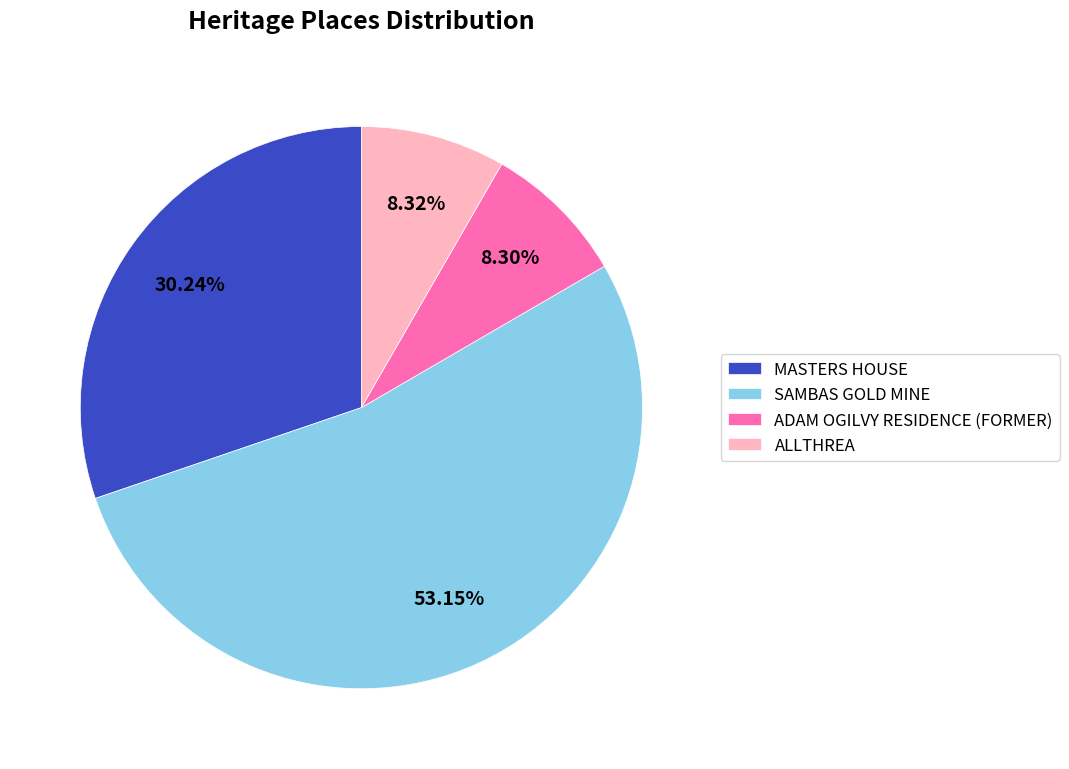

Count the number of slices in the pie.

4